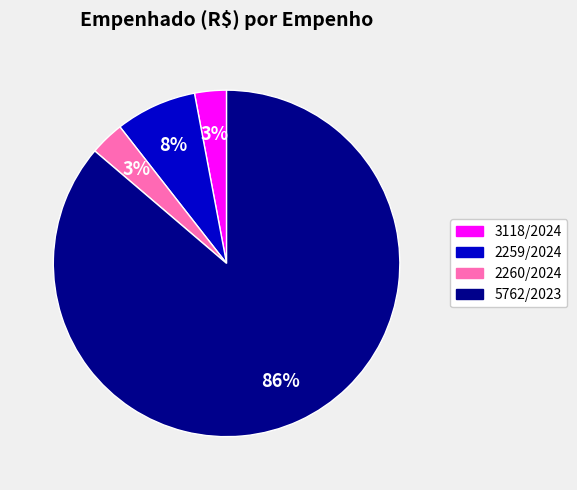

To the nearest percent, what is the combined percentage of 3118/2024 and 2259/2024?

11%